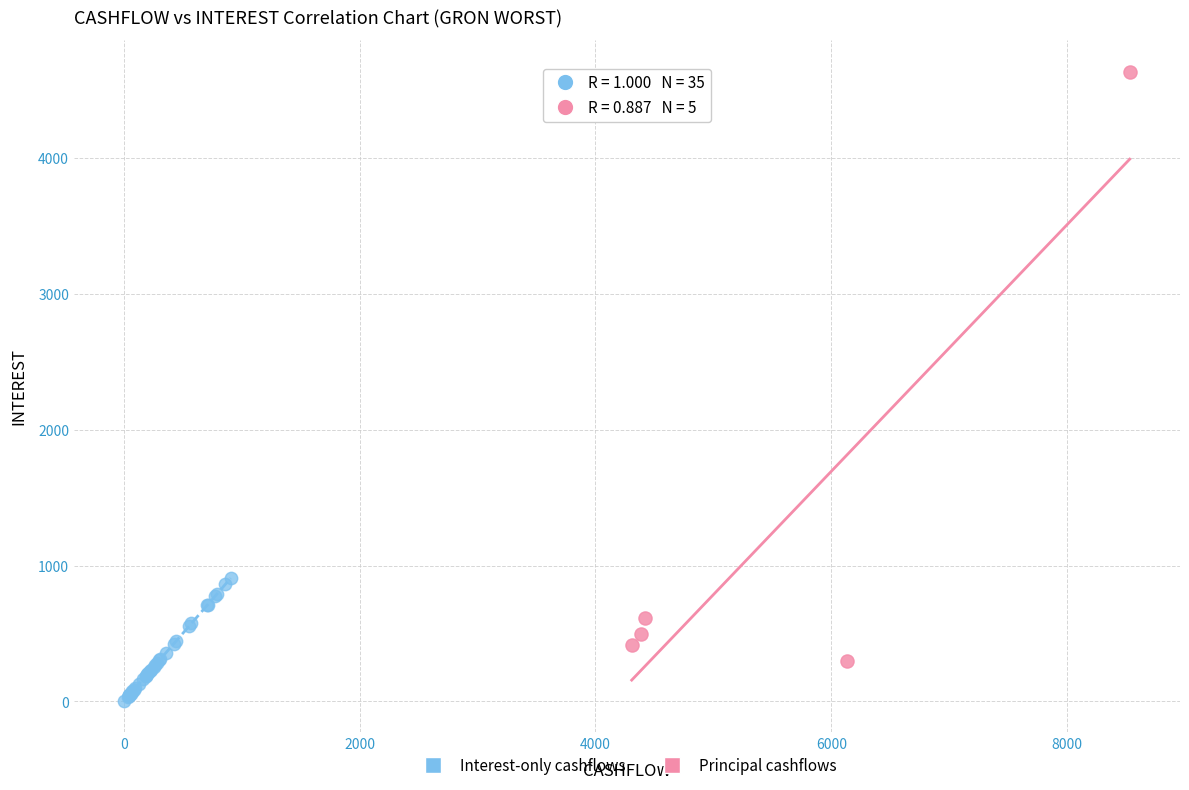

Which series has the largest Y range (max minus min)?

Principal cashflows